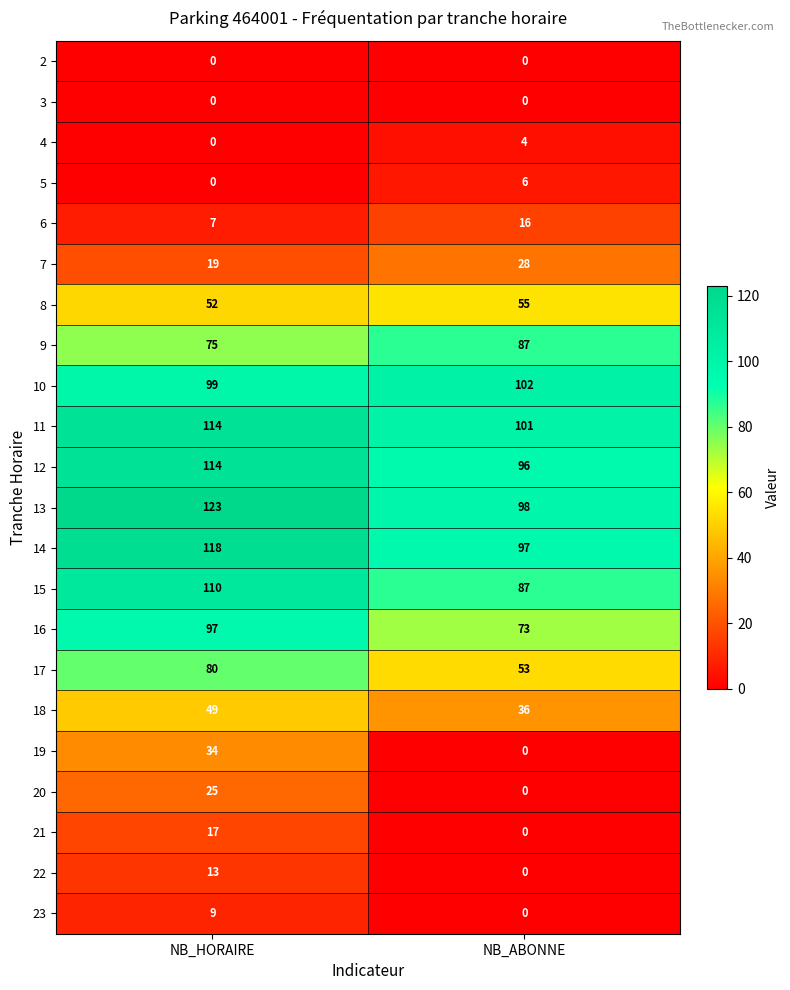

What is the maximum value for 7?

28